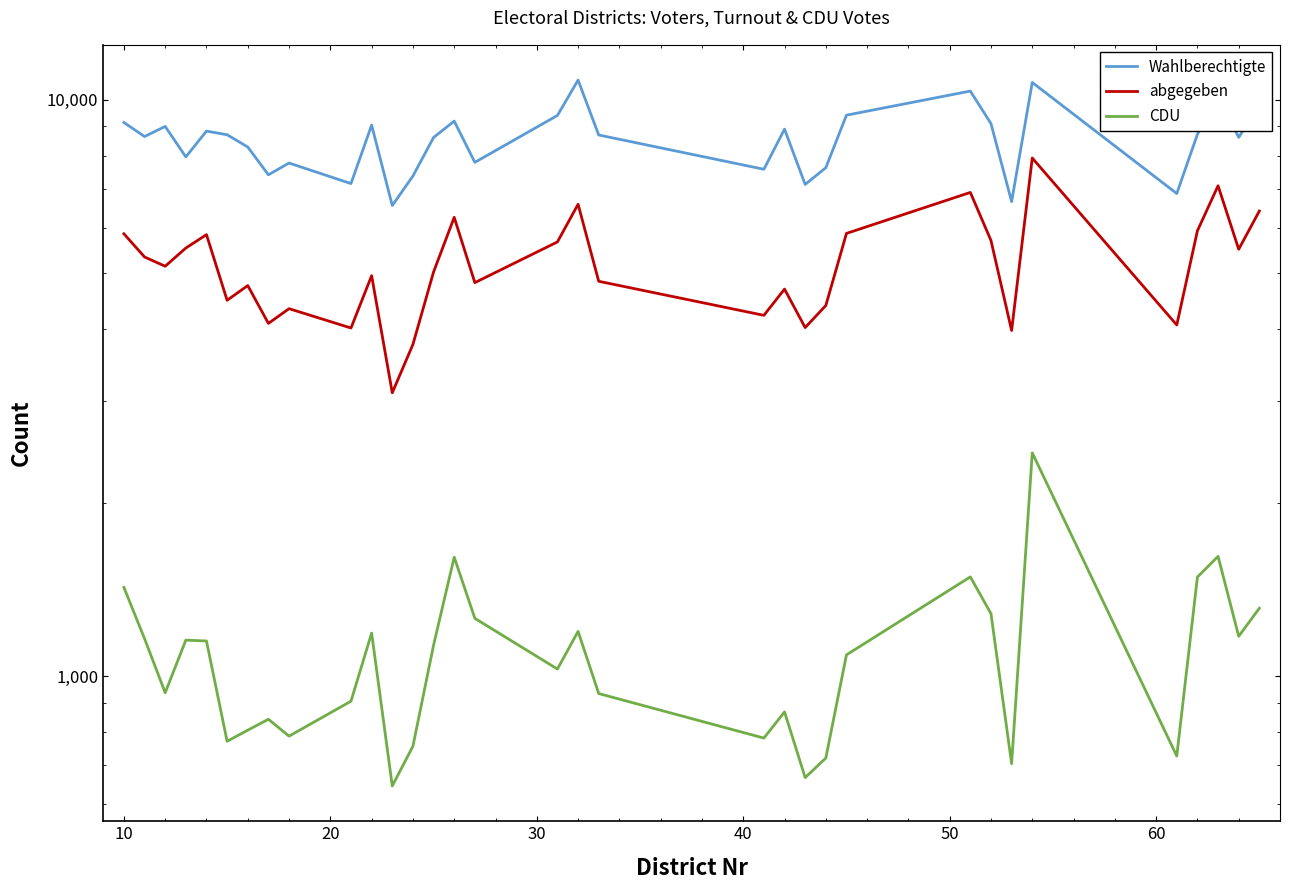

How many lines are shown in the chart?

3